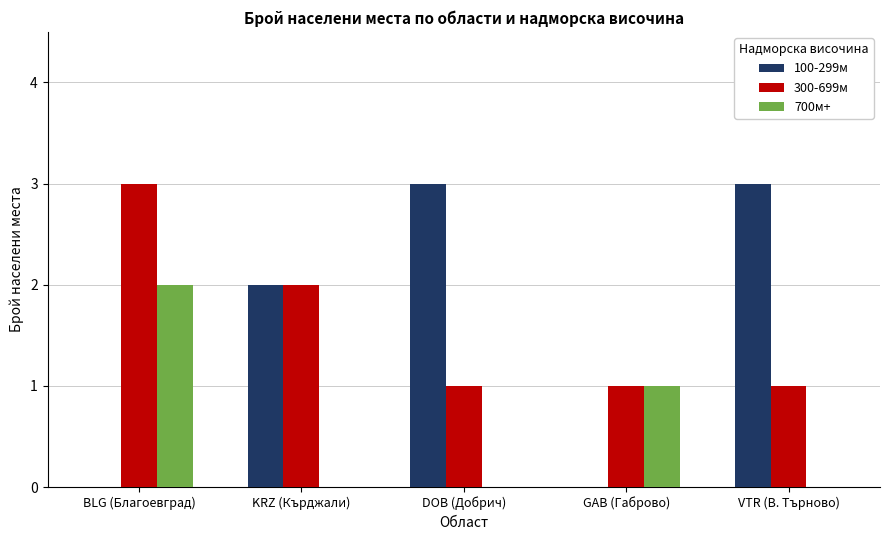

At which category is the sum across all series the highest?

BLG (Благоевград)